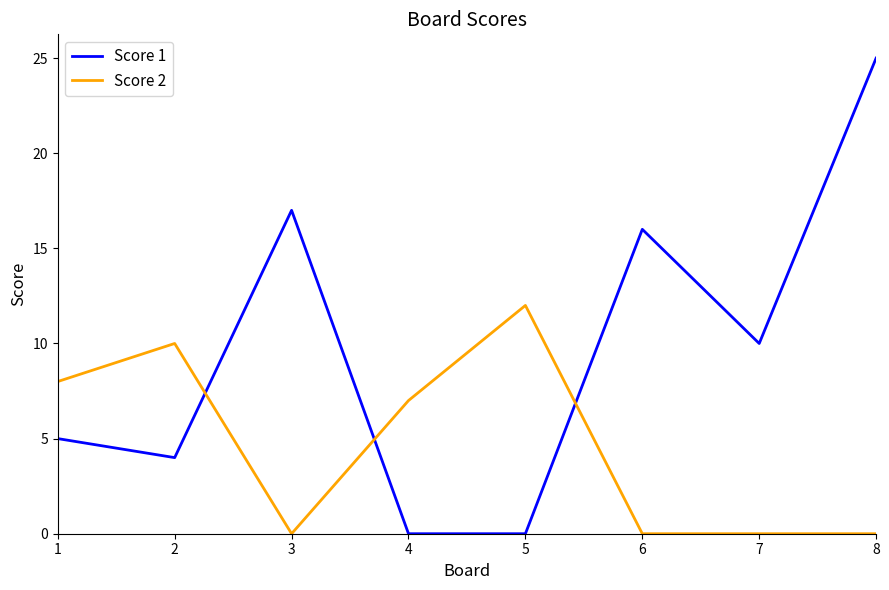

How many Score 2 values are between 0 and 10?

7